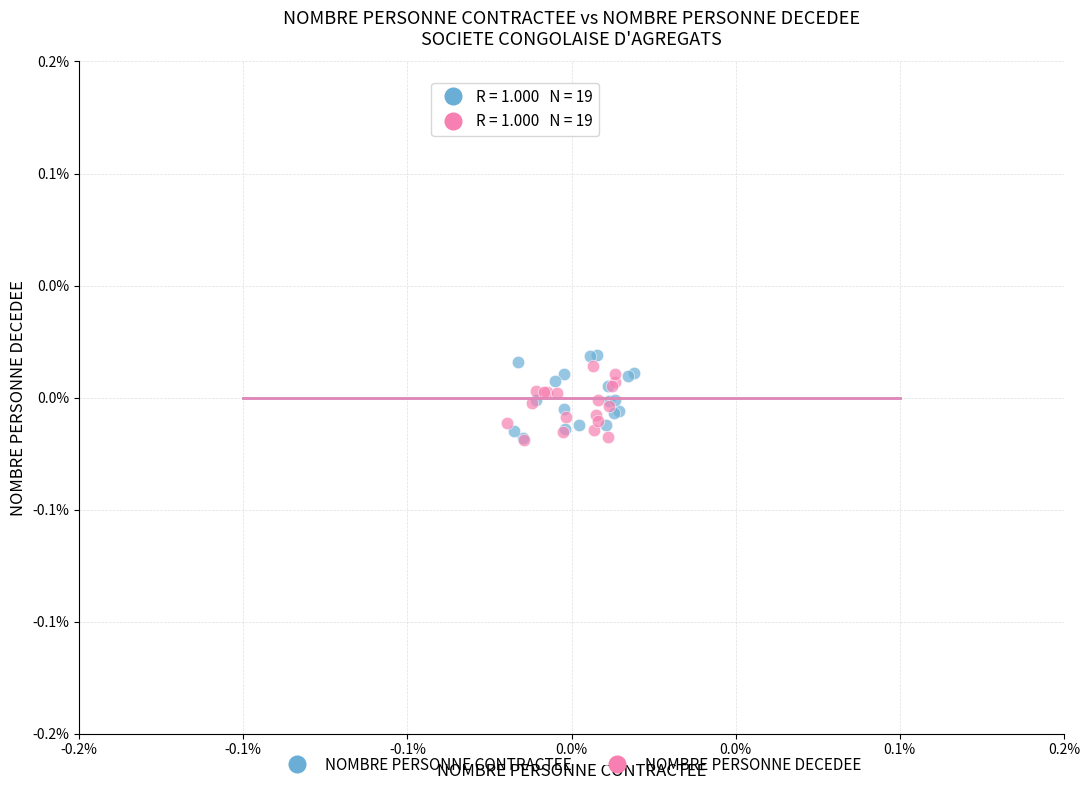

Which series has the largest Y range (max minus min)?

NOMBRE PERSONNE CONTRACTEE